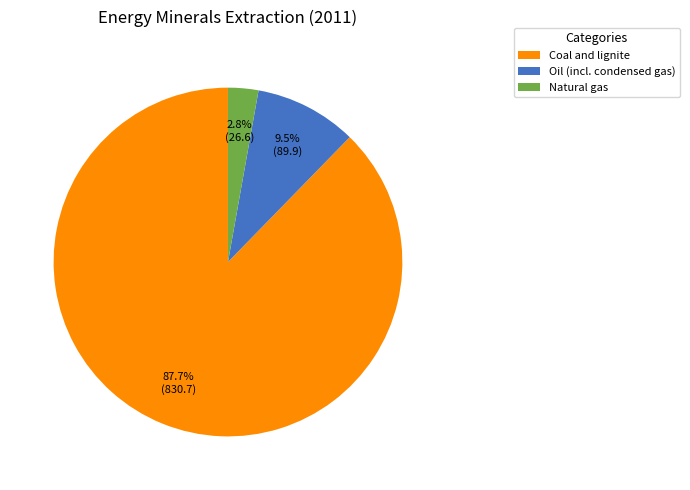

True or false: Natural gas accounts for 3% of the total.

True